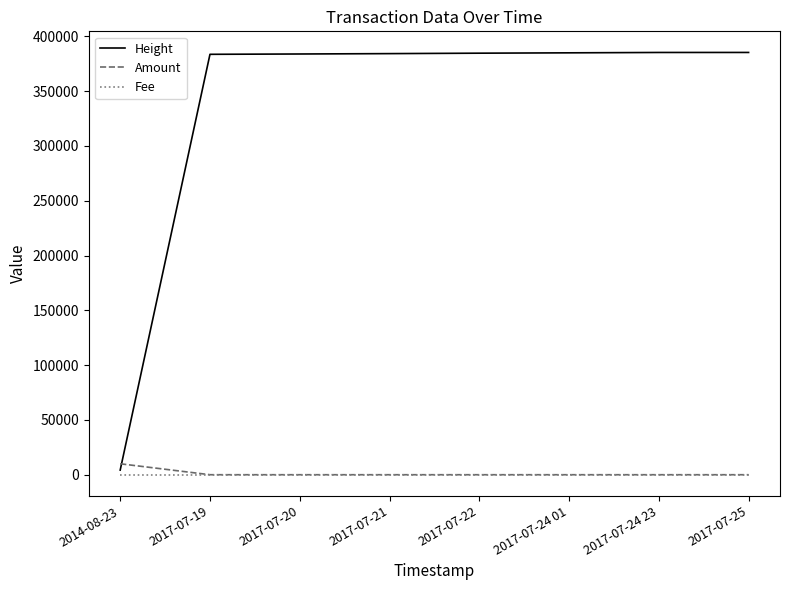

What is the total value across all series at 2017-07-22?

384620